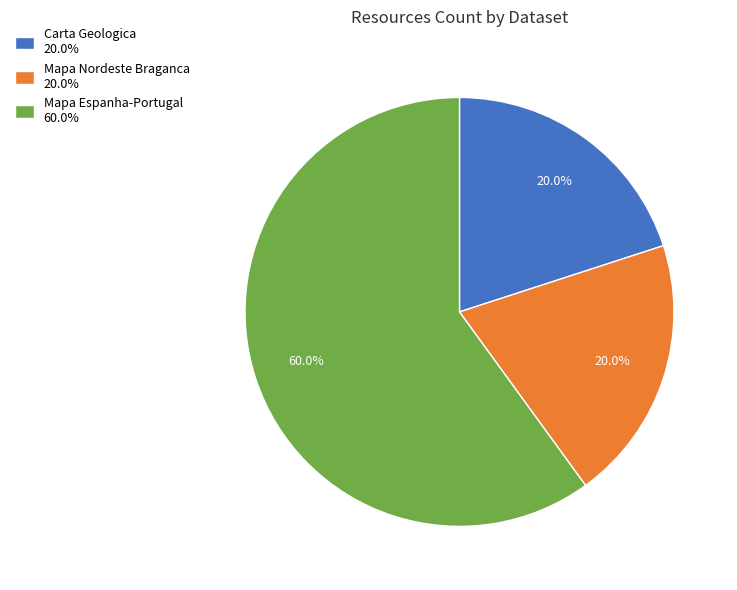

Between Carta Geologica 20.0% and Mapa Espanha-Portugal 60.0%, which is larger?

Mapa Espanha-Portugal 60.0%